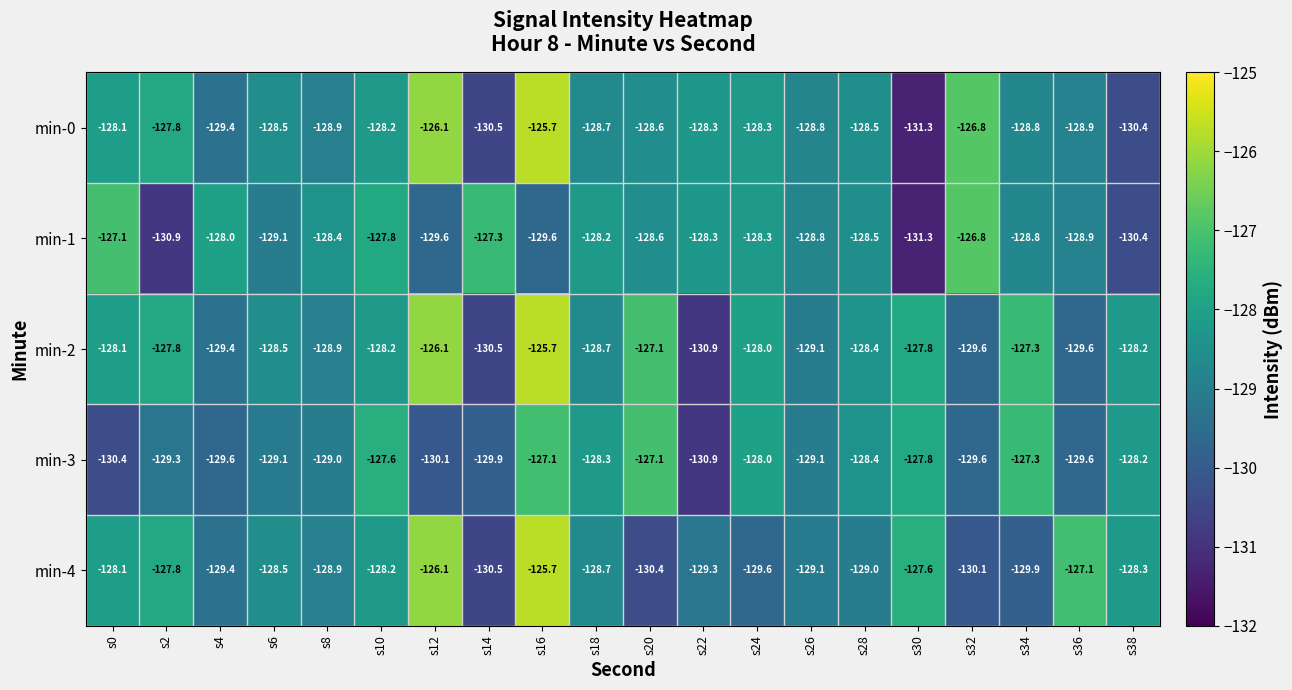

How many data points in min-2 are less than -128?

13